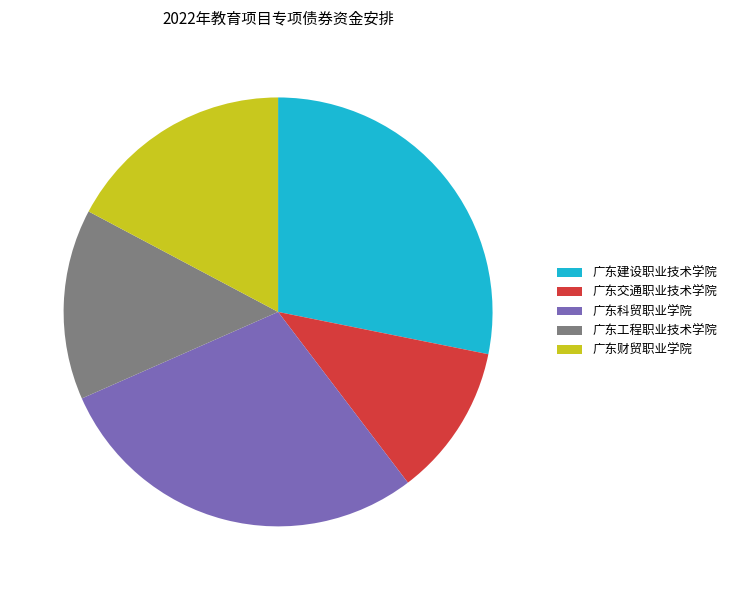

Rank the categories by value from lowest to highest.

广东交通职业技术学院, 广东工程职业技术学院, 广东财贸职业学院, 广东建设职业技术学院, 广东科贸职业学院